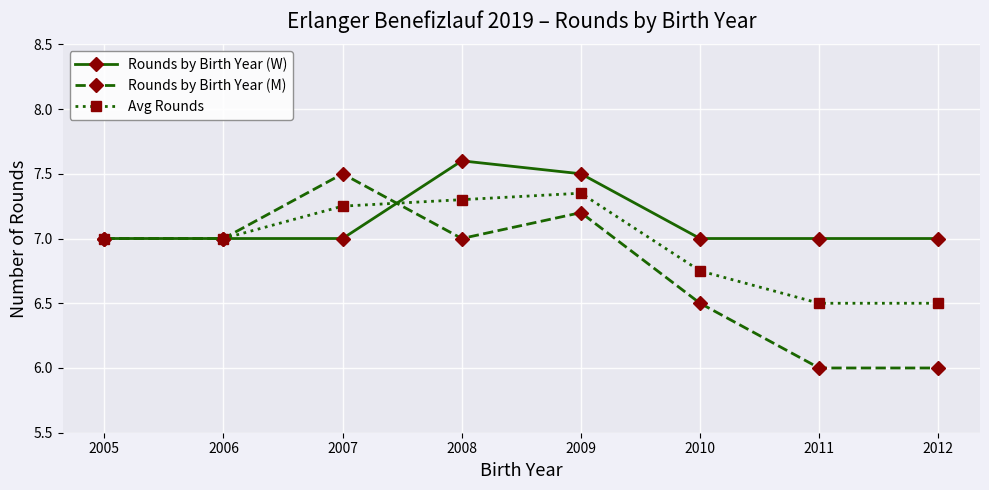

What is the sum of all Rounds by Birth Year (M) values?

54.2